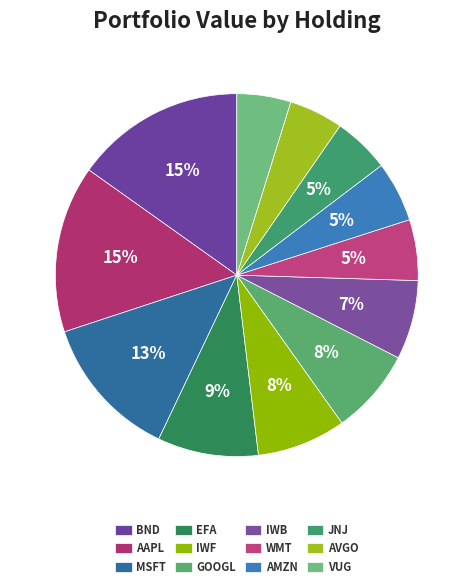

To the nearest percent, what is the combined percentage of EFA and MSFT?

22%